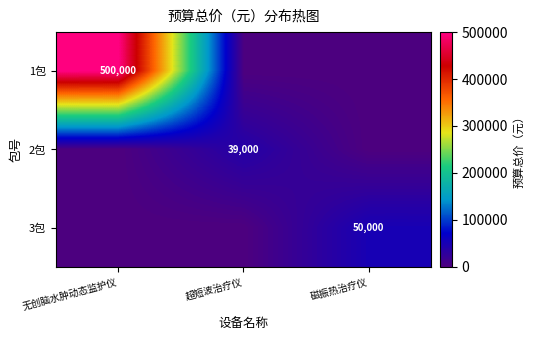

True or false: 1包 has a value of 134159 at 无创脑水肿动态监护仪.

False